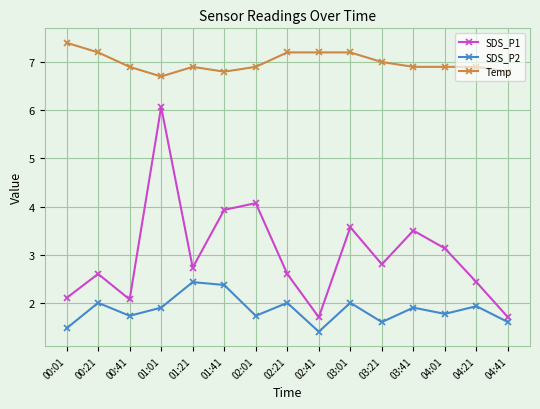

Which series has the widest spread of values?

SDS_P1